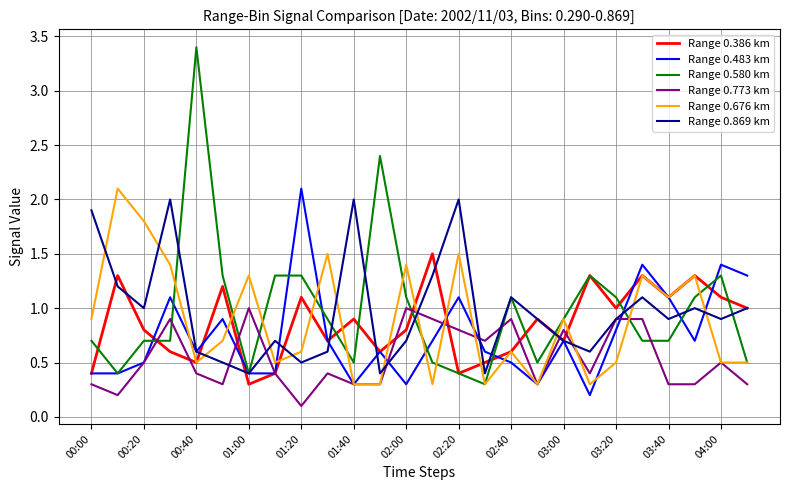

Which series has the widest spread of values?

Range 0.580 km